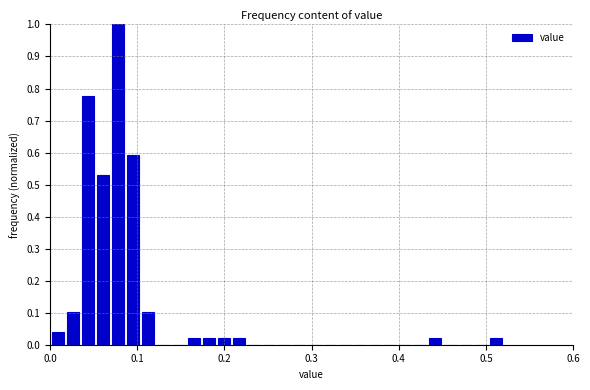

Read against the x-axis, roughly where is the centre of the tallest bar?

0.08